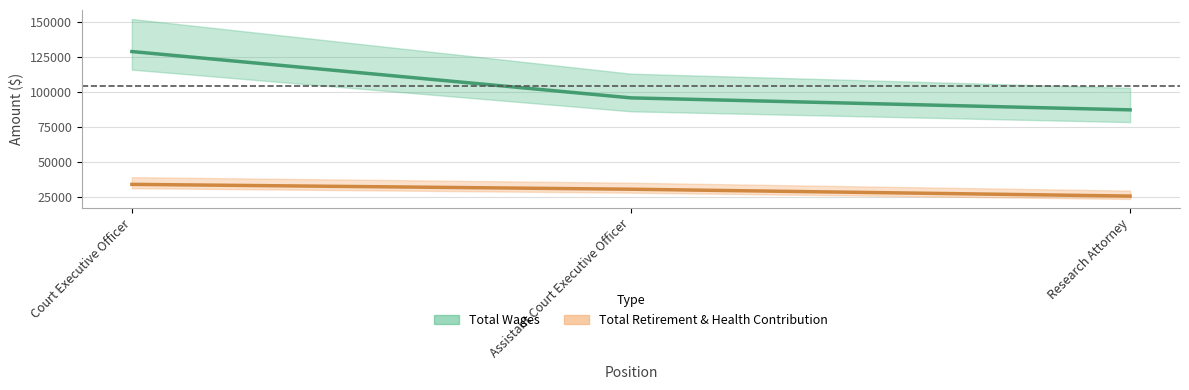

What is the total value across all series at Court Executive Officer?

162908